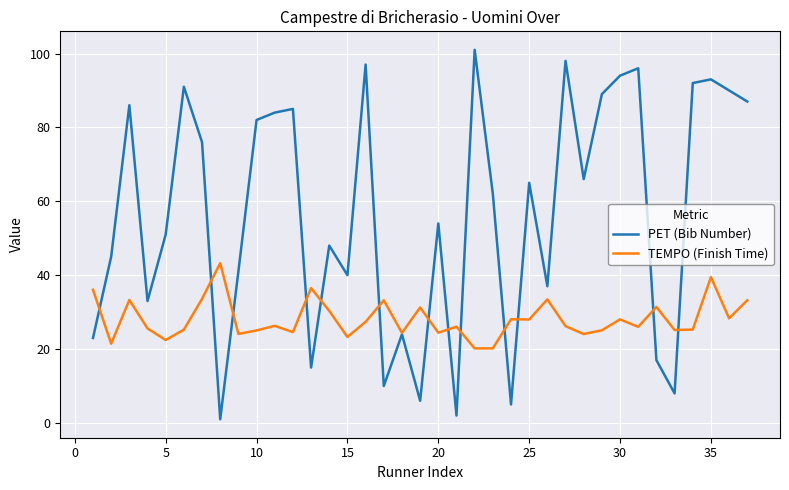

Rank the series by their maximum value, from highest to lowest.

PET (Bib Number), TEMPO (Finish Time)